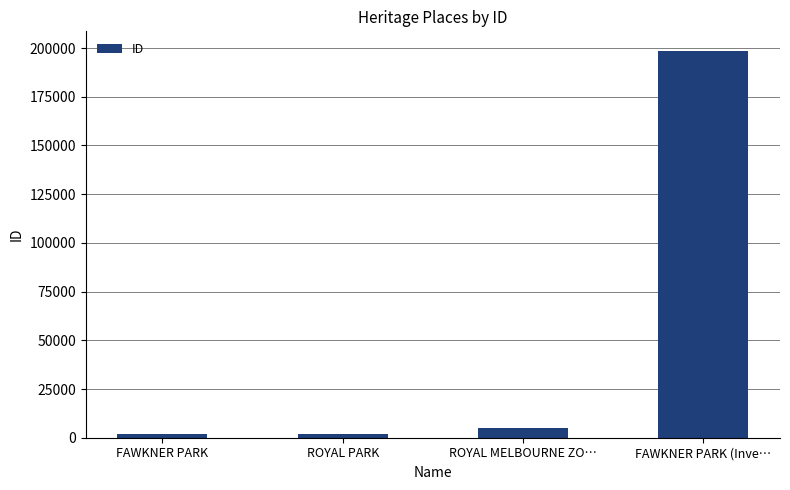

Count the number of data series in this chart.

1